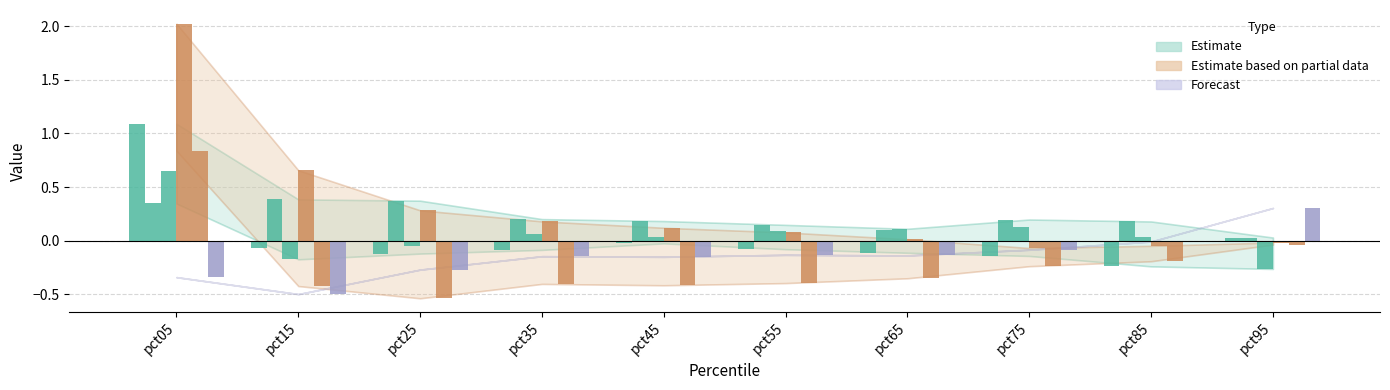

Are the bars grouped side by side (vs. stacked)?

Yes